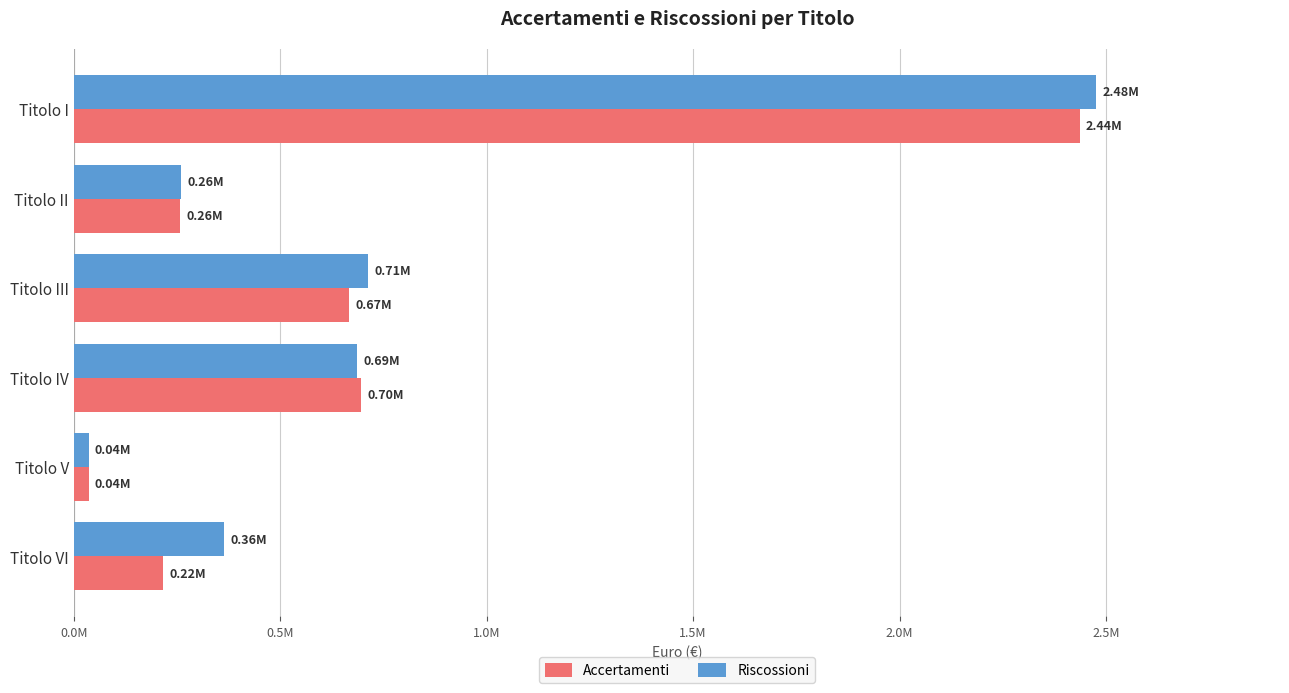

What are all the series names shown in the legend?

Accertamenti, Riscossioni